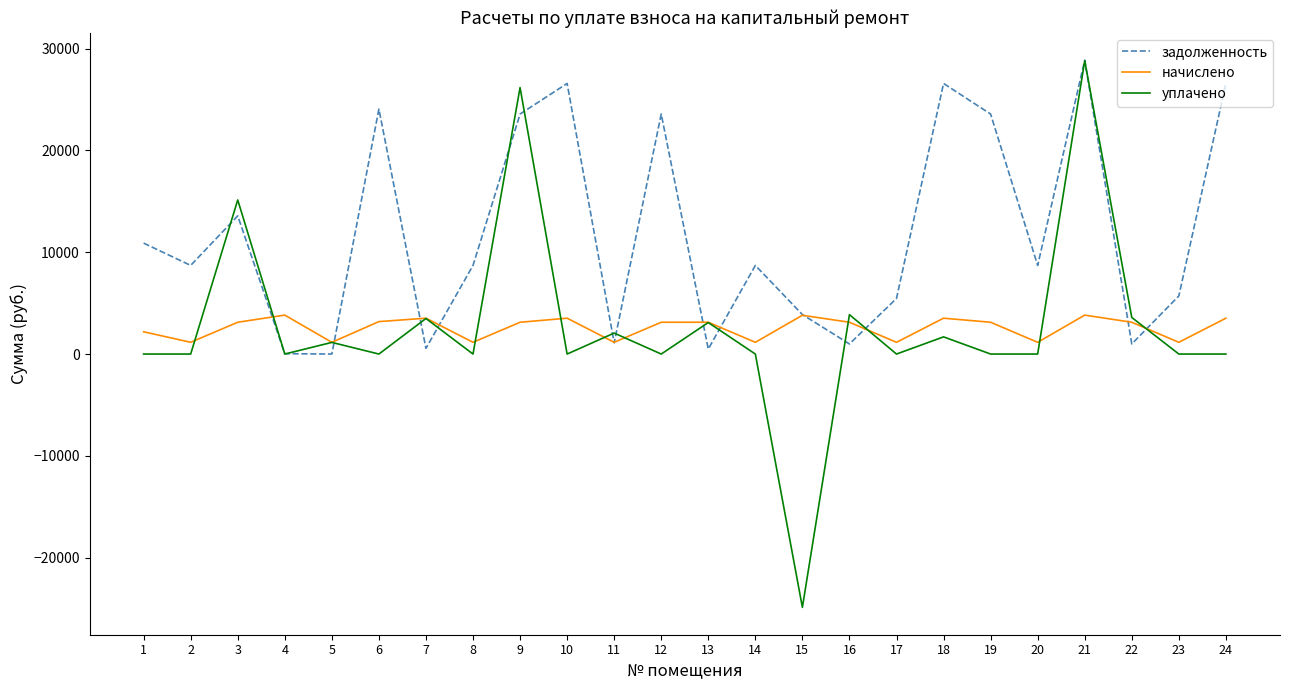

The value of задолженность at 15 is 3878.9. True or false?

True